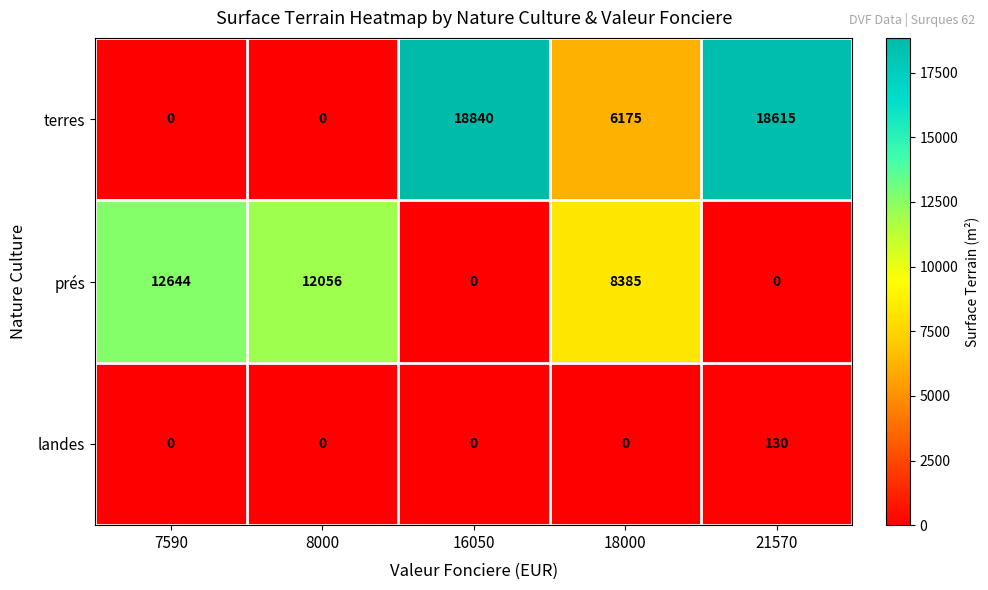

What is the sum of all prés values?

33085